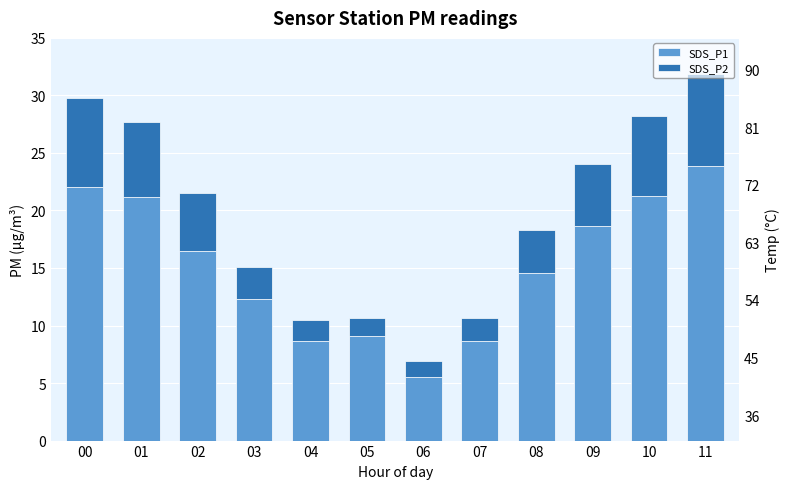

What is the sum of all SDS_P2 values?

53.0